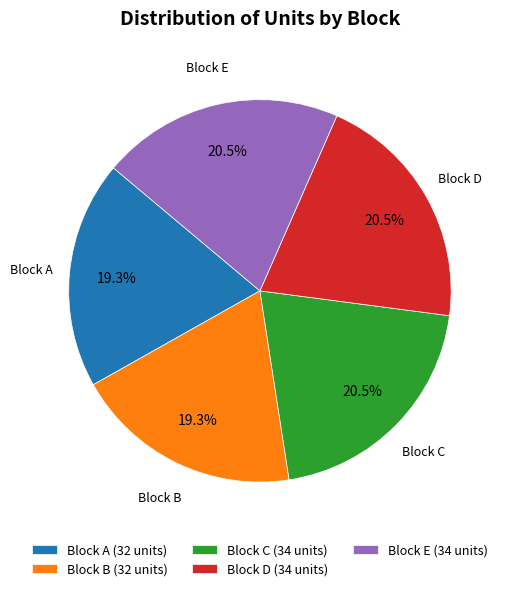

To the nearest percent, what is the difference between the Block D and Block C slice percentages?

0%